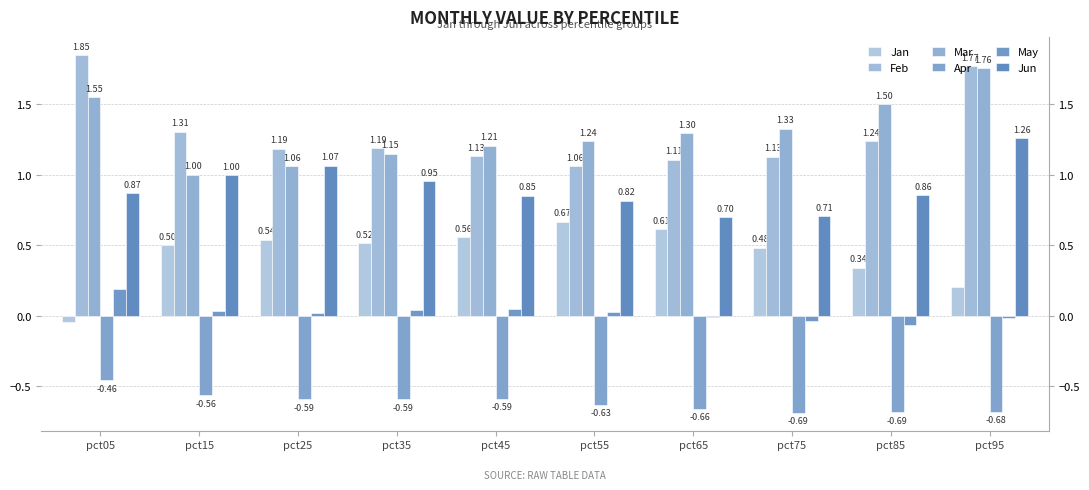

How many categories are shown in the chart?

10